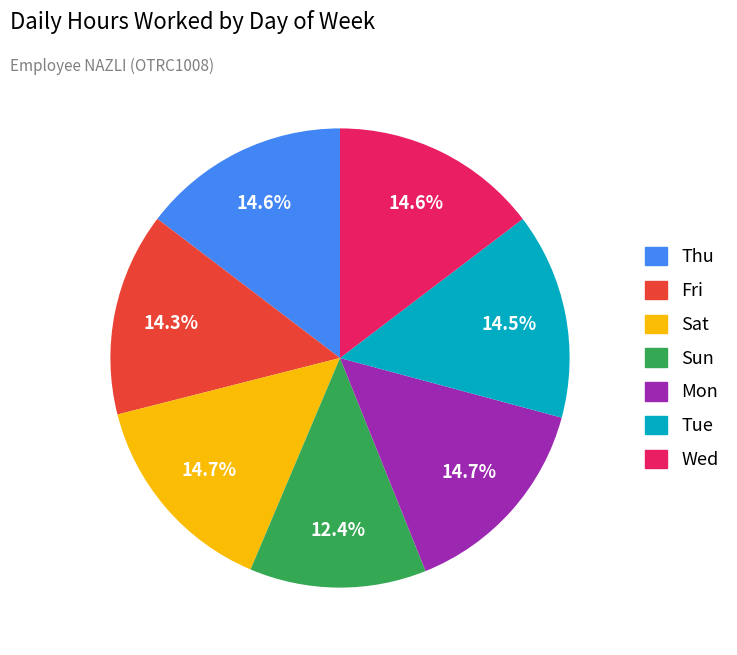

Does any single category account for the majority?

No